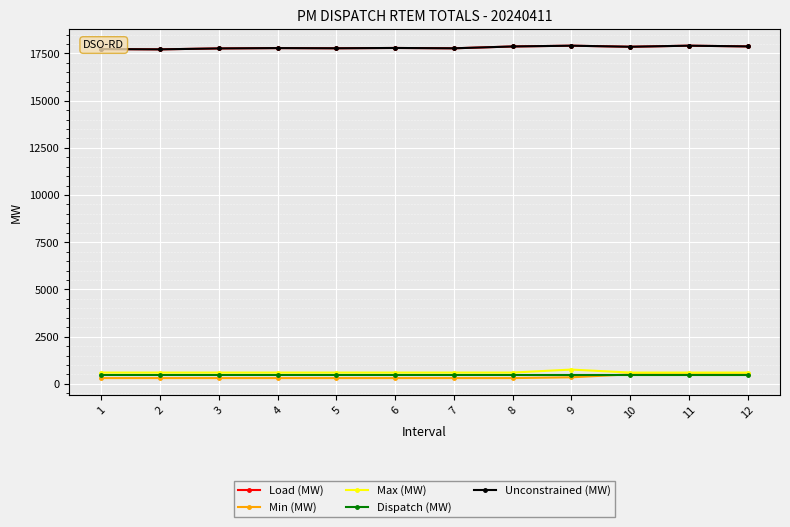

Does the chart have visible grid lines?

Yes